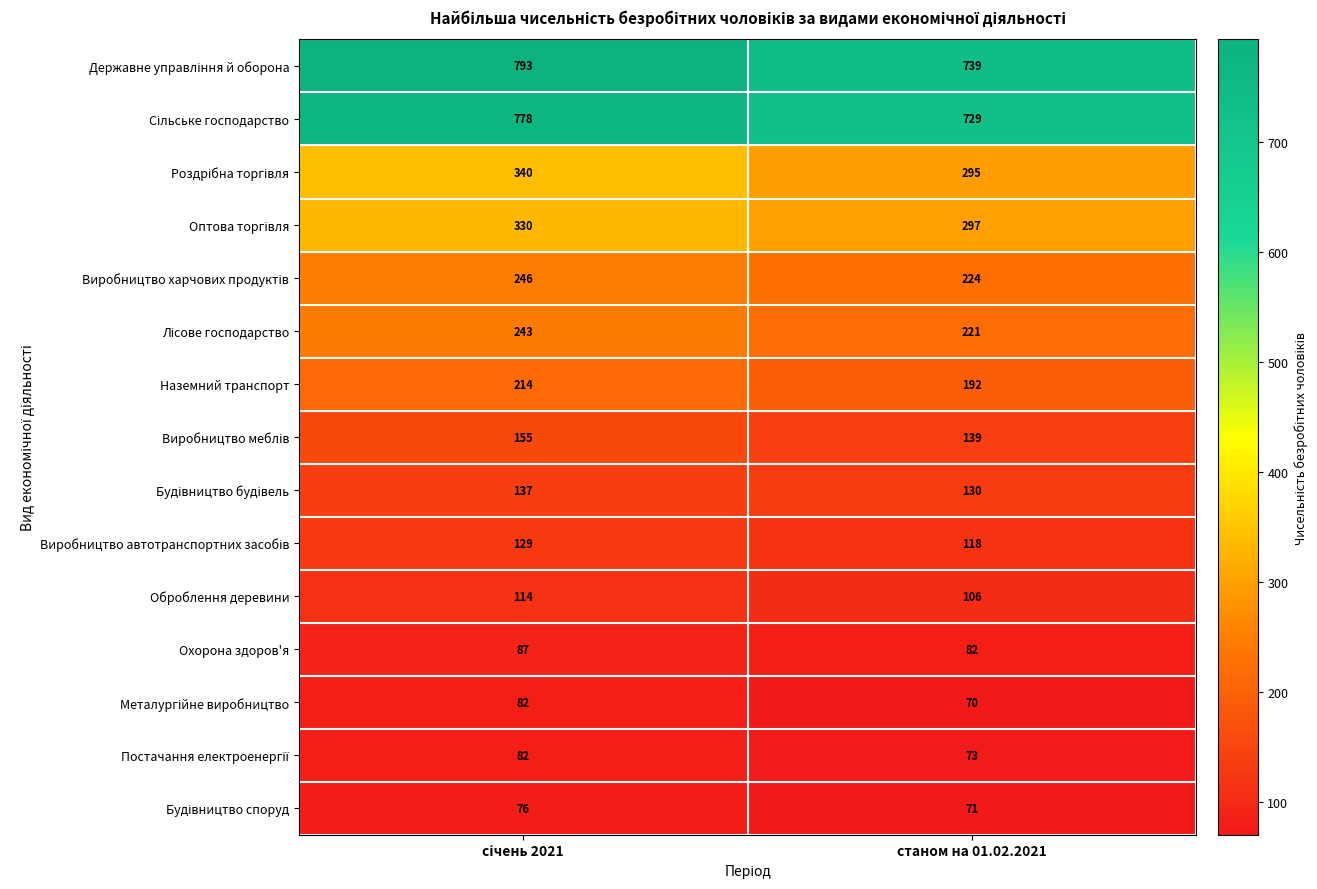

How many data points does each series have?

2